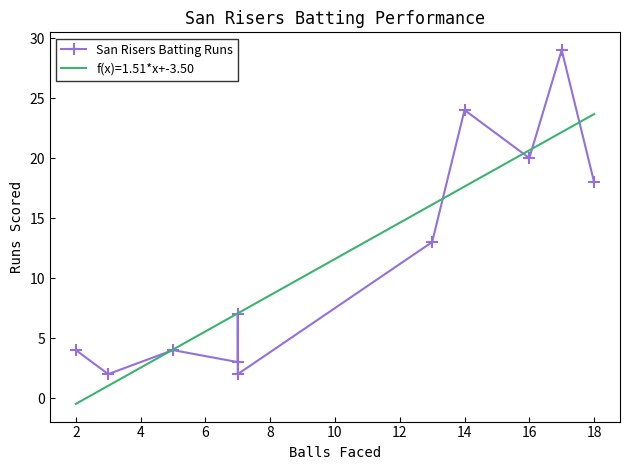

True or false: the data shows 1 at 6.

False